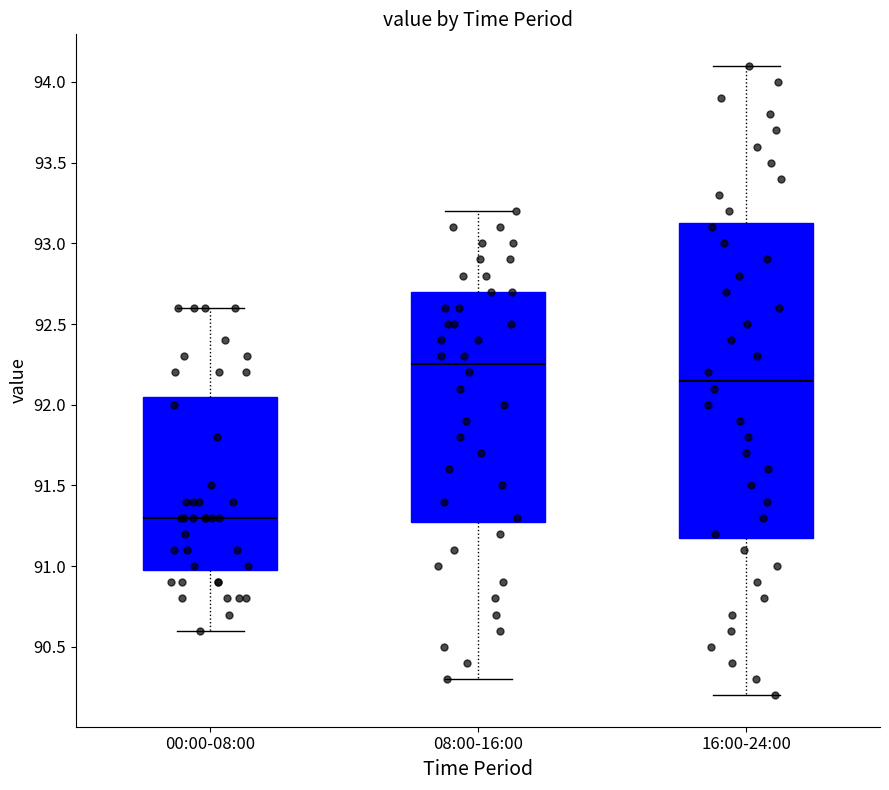

Which box's median line is the lowest?

00:00-08:00